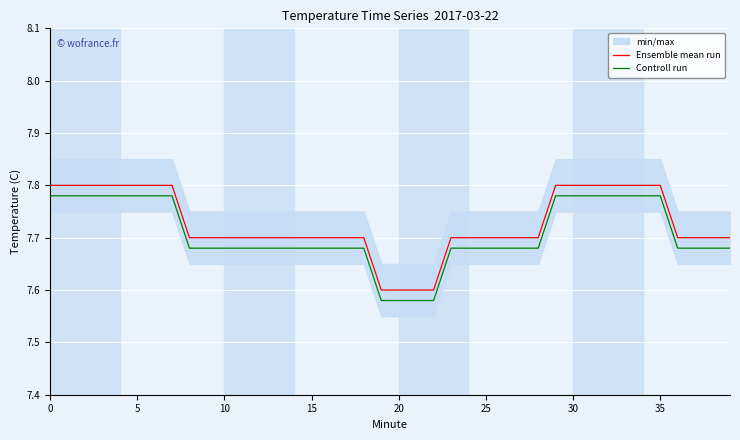

Count the Controll run values in the range 7 to 8.

40